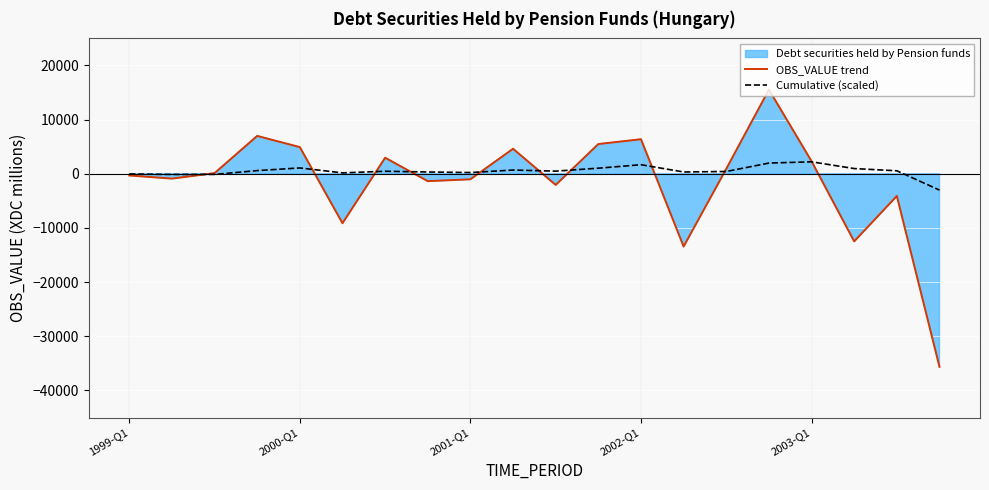

The value of OBS_VALUE trend at 2002-Q1 is 6387.0. True or false?

True